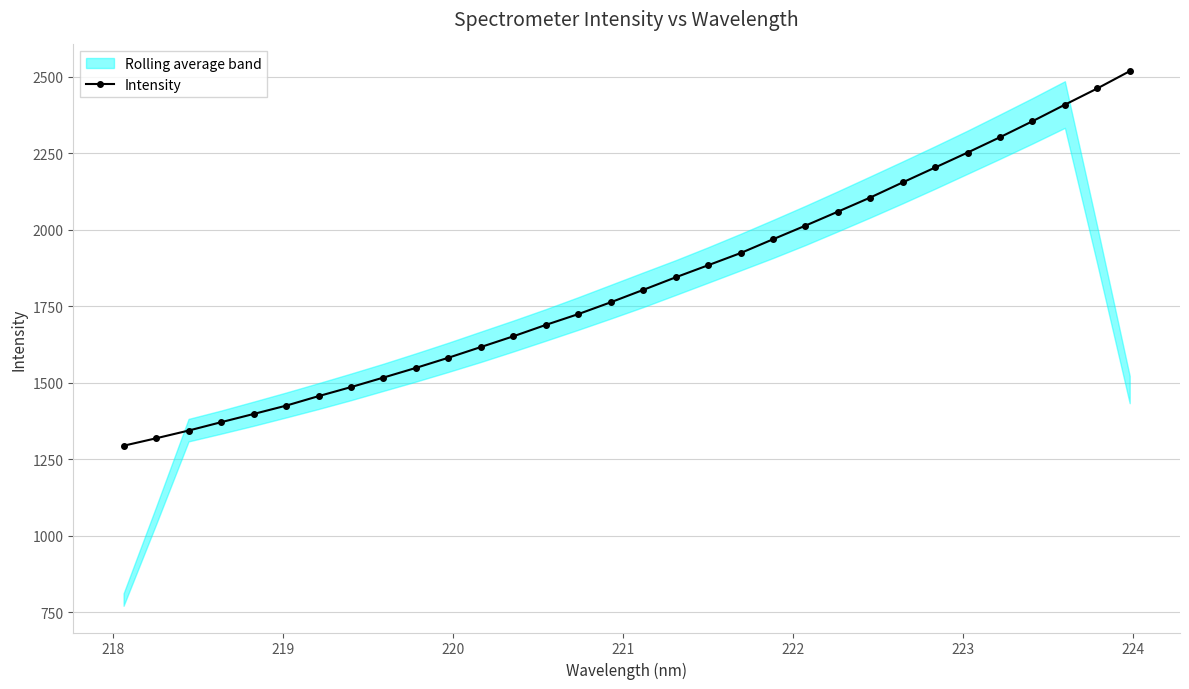

What is the maximum value for Intensity?

2518.8